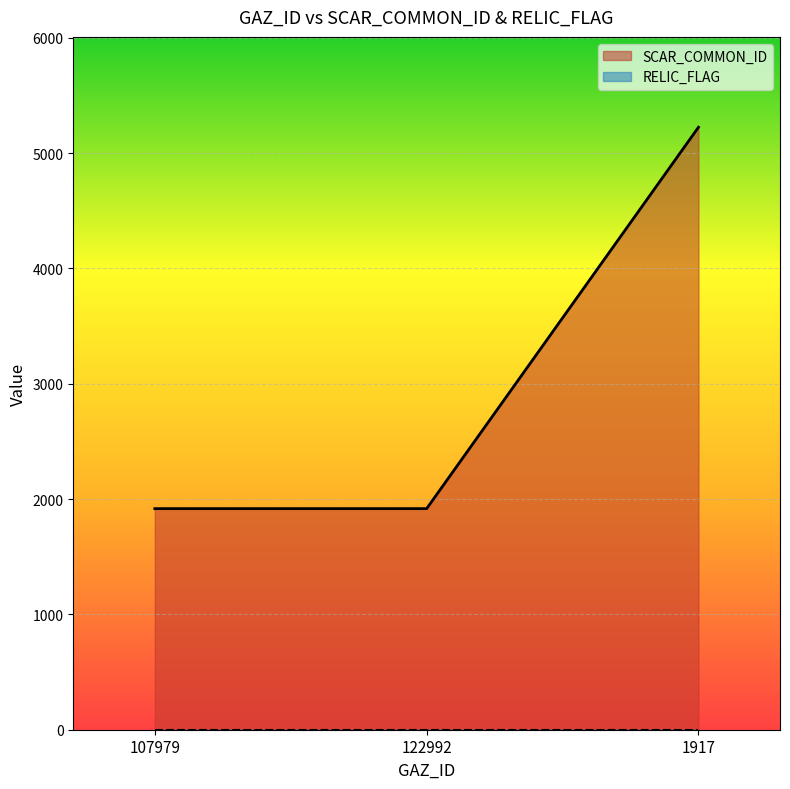

Approximately how many times larger is the value at 1917 compared to 122992?

2.7